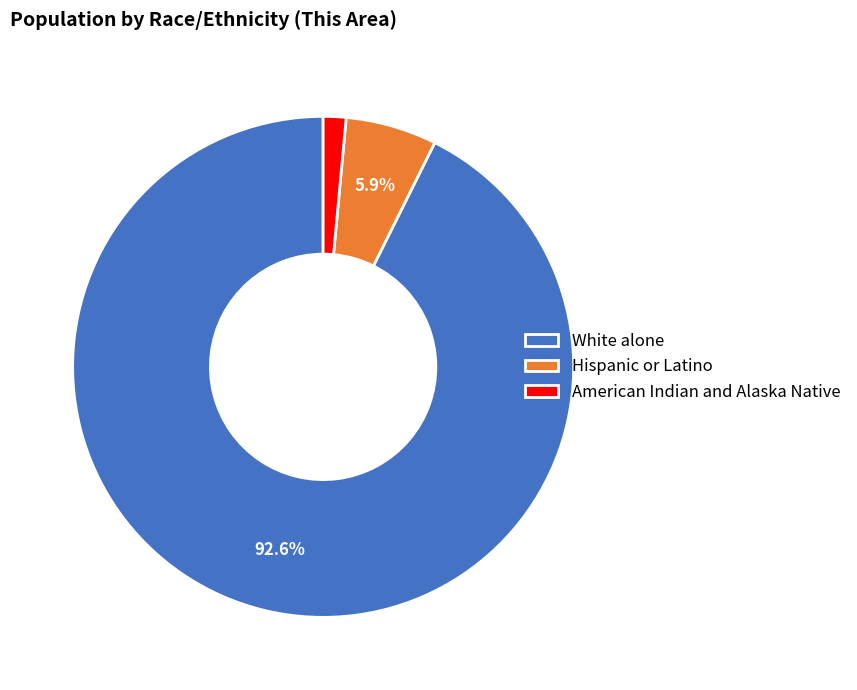

To the nearest percent, what percentage of the pie is Hispanic or Latino?

6%